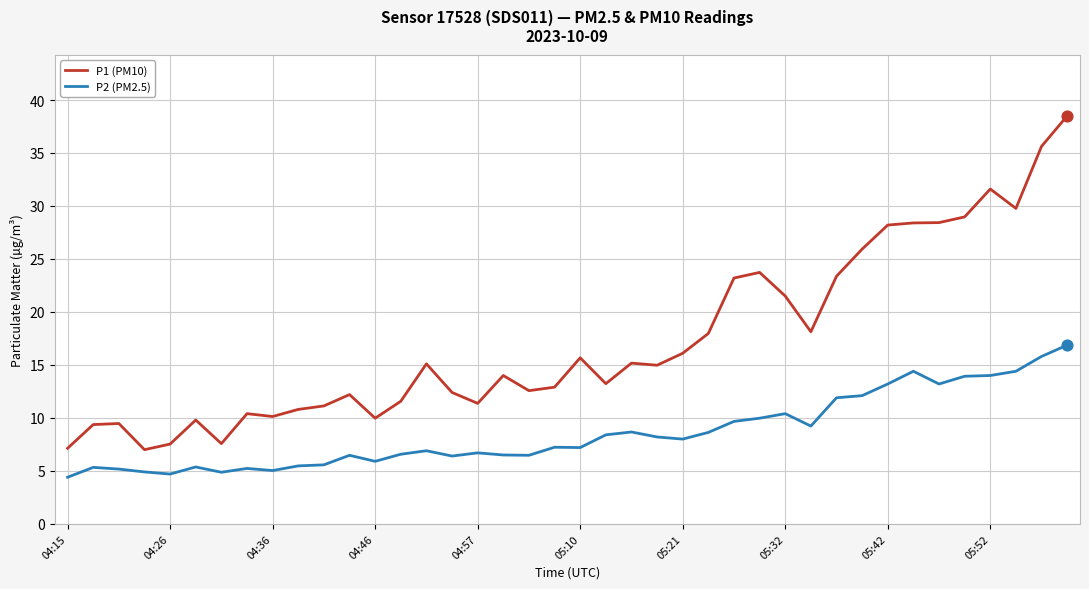

Which series has the largest total across all categories?

P1 (PM10)